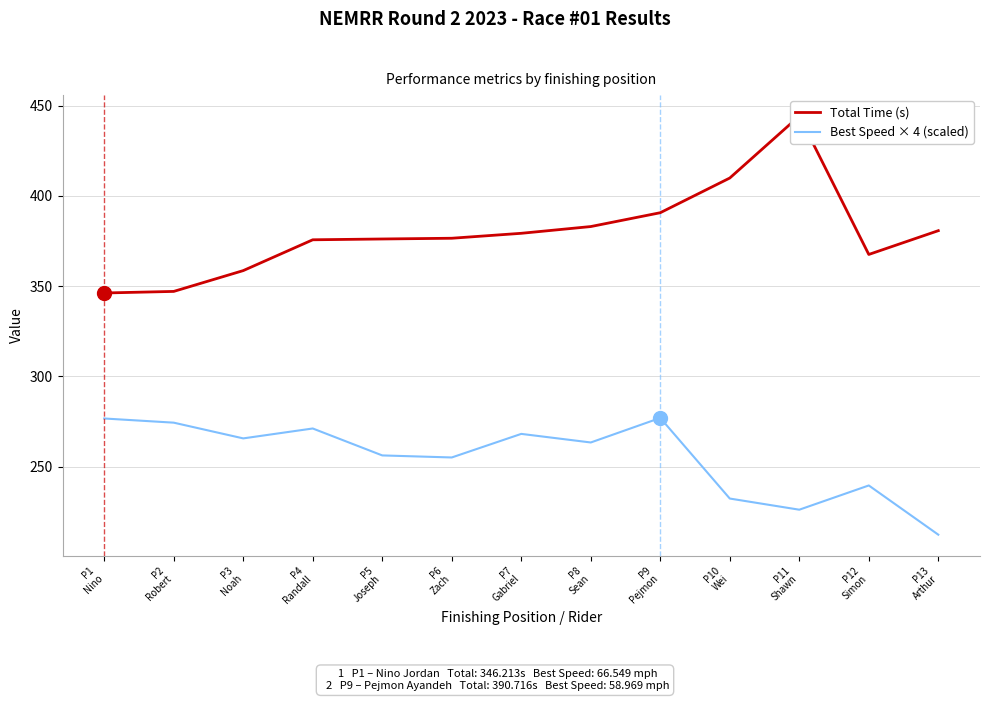

At which label does Best Speed × 4 (scaled) first exceed 263?

P1
Nino